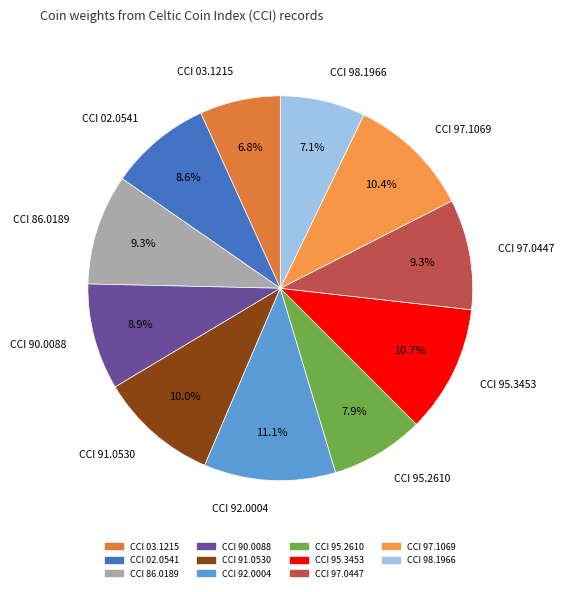

What is the total percentage of CCI 95.2610 and CCI 90.0088?

16.8%